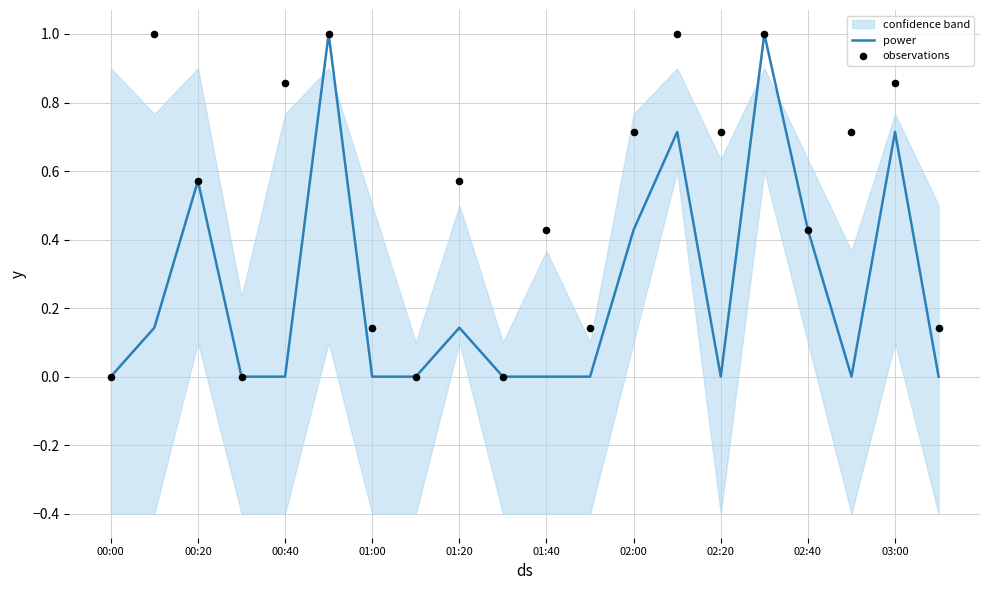

True or false: power has a value of 0.6 at 02:40.

False